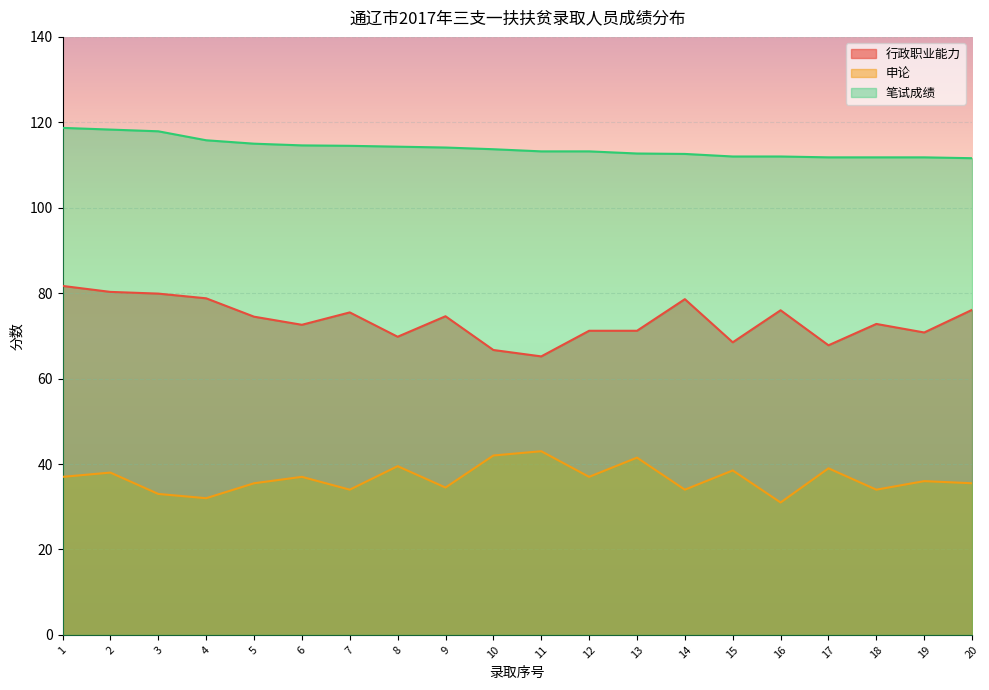

What is the difference between the 行政职业能力 values at 4 and 18?

6.0